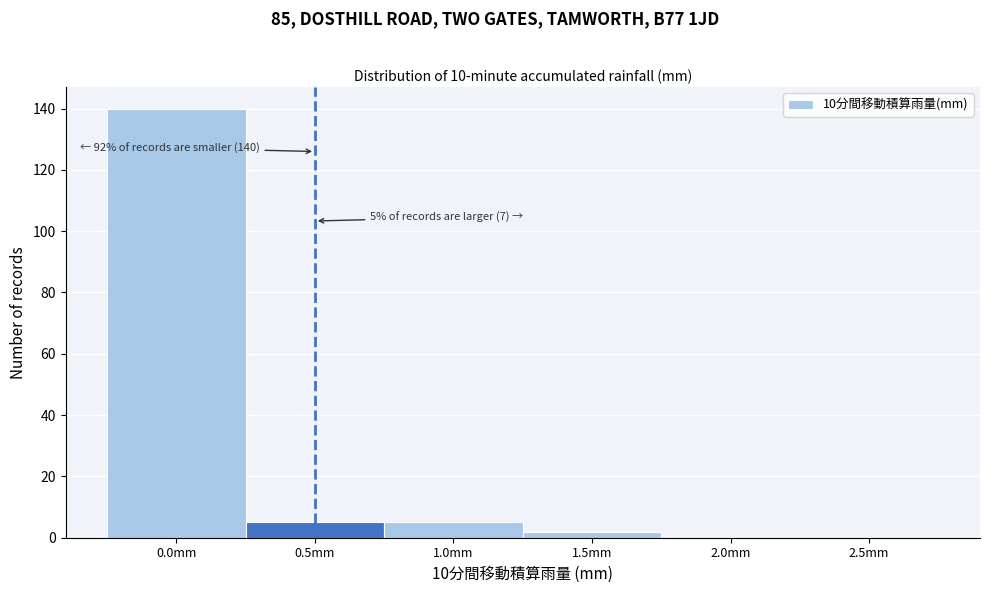

Reading right to left, transcribe all the data shown in this chart.

2.5mm=0	2.0mm=0	1.5mm=2	1.0mm=5	0.5mm=5	0.0mm=140